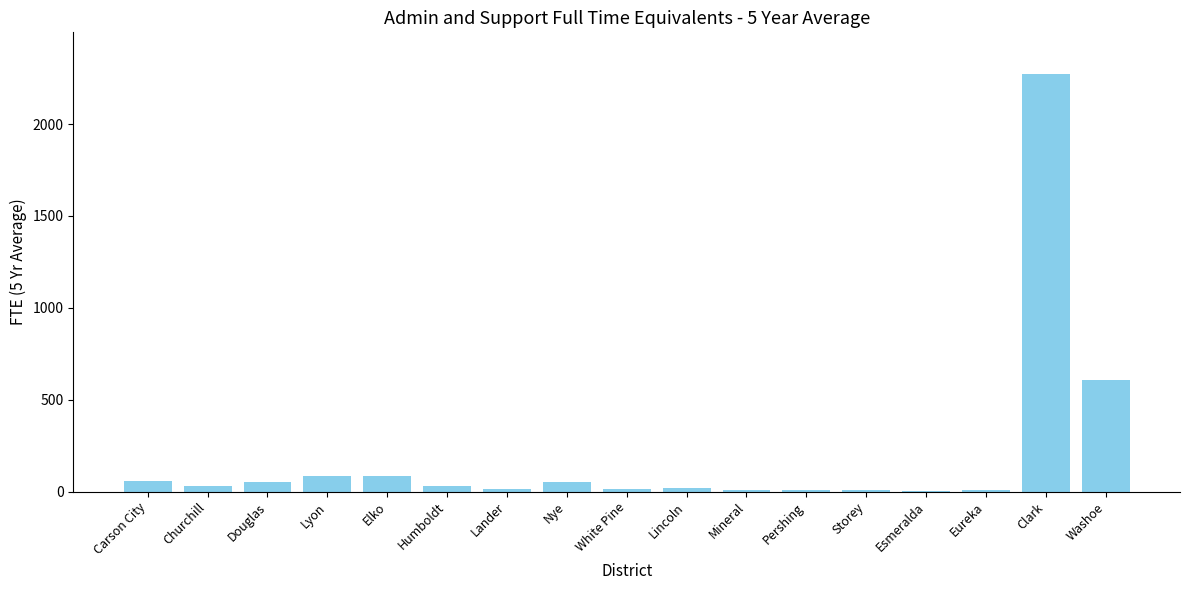

What is the sum of all values?

3344.7